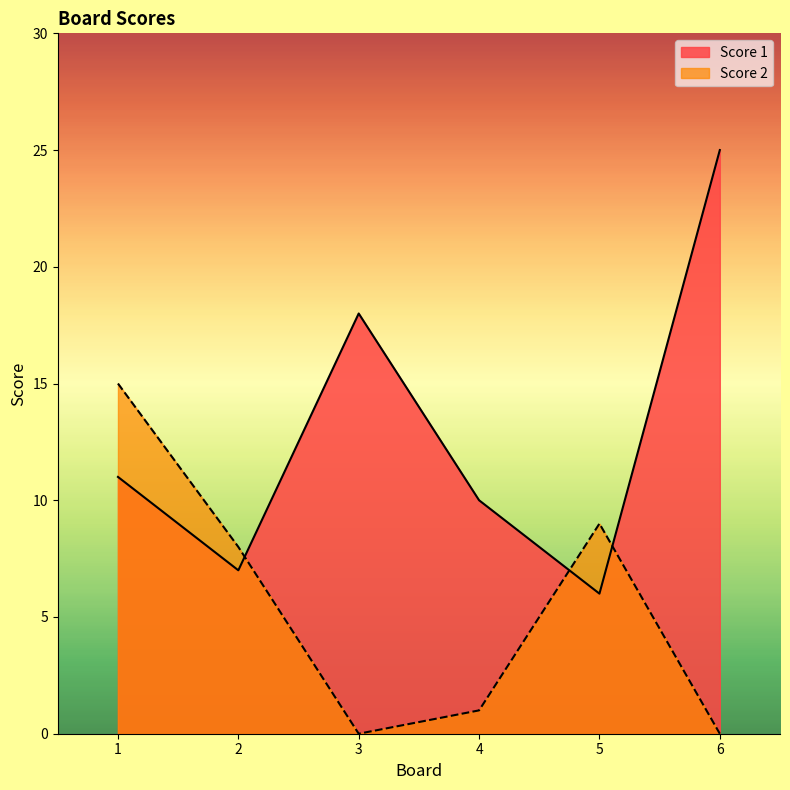

Rank the series by their average value, from highest to lowest.

Score 1, Score 2